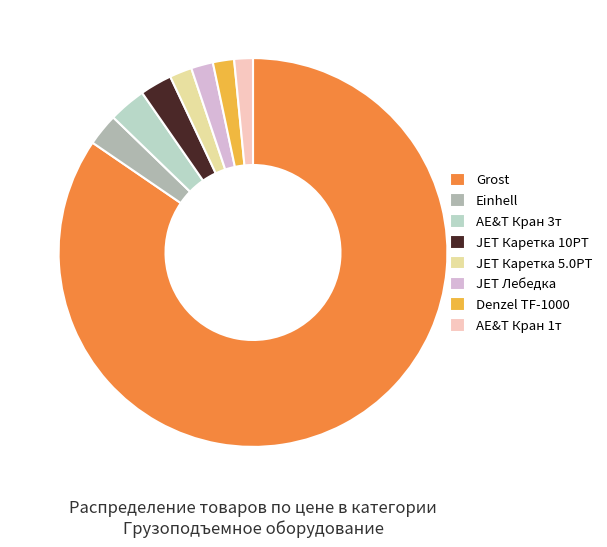

Do Grost and JET Каретка 5.0PT together represent more than half of the pie?

Yes